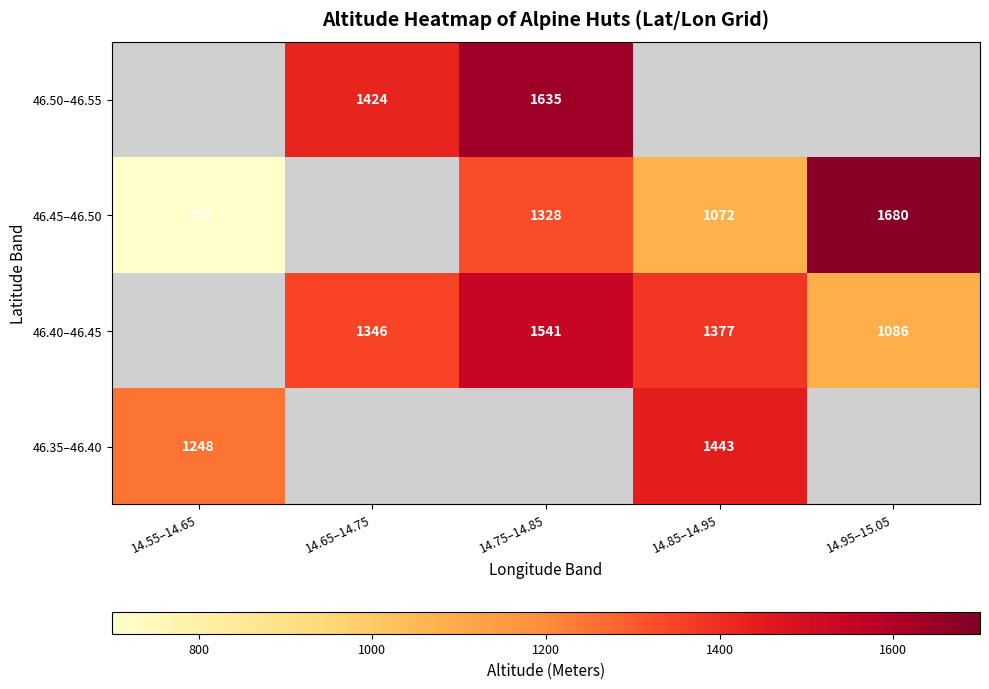

True or false: 46.45–46.50 has a value of 1680.0 at 14.95–15.05.

True